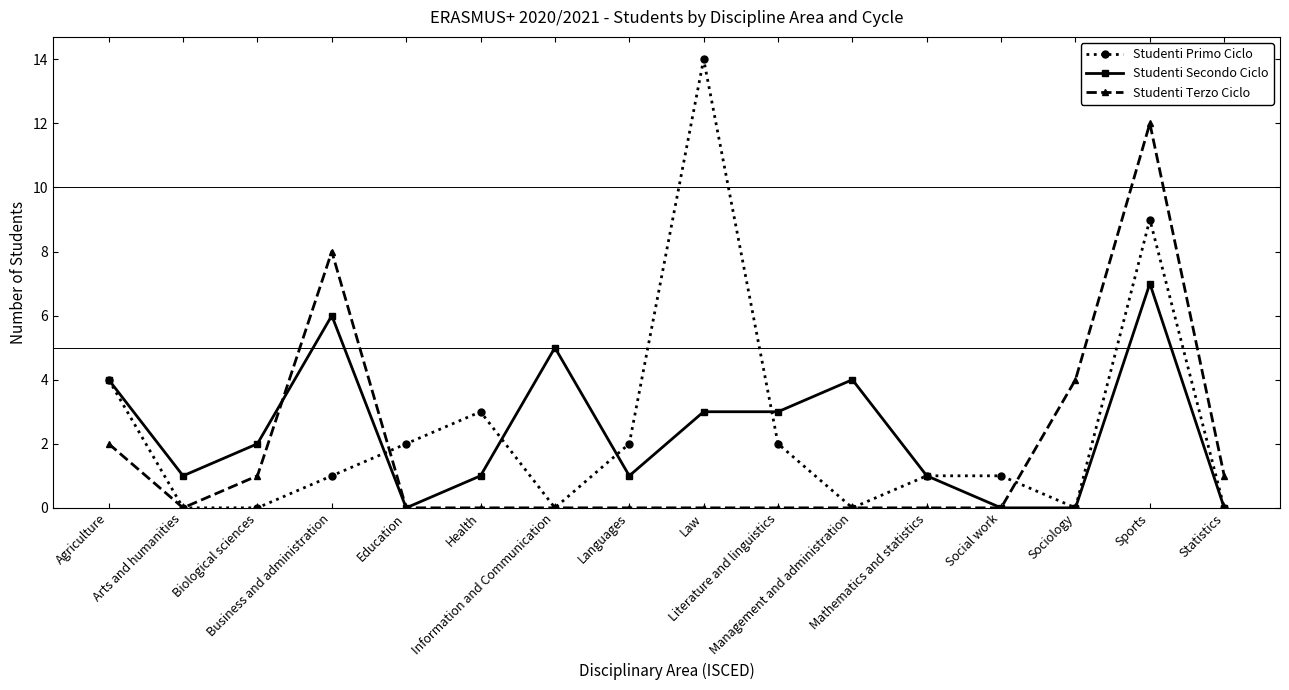

Reading right to left, what are all the values shown in this chart?

Studenti Primo Ciclo: Statistics=0	Sports=9	Sociology=0	Social work=1	Mathematics and statistics=1	Management and administration=0	Literature and linguistics=2	Law=14	Languages=2	Information and Communication=0	Health=3	Education=2	Business and administration=1	Biological sciences=0	Arts and humanities=0	Agriculture=4
Studenti Secondo Ciclo: Statistics=0	Sports=7	Sociology=0	Social work=0	Mathematics and statistics=1	Management and administration=4	Literature and linguistics=3	Law=3	Languages=1	Information and Communication=5	Health=1	Education=0	Business and administration=6	Biological sciences=2	Arts and humanities=1	Agriculture=4
Studenti Terzo Ciclo: Statistics=1	Sports=12	Sociology=4	Social work=0	Mathematics and statistics=0	Management and administration=0	Literature and linguistics=0	Law=0	Languages=0	Information and Communication=0	Health=0	Education=0	Business and administration=8	Biological sciences=1	Arts and humanities=0	Agriculture=2